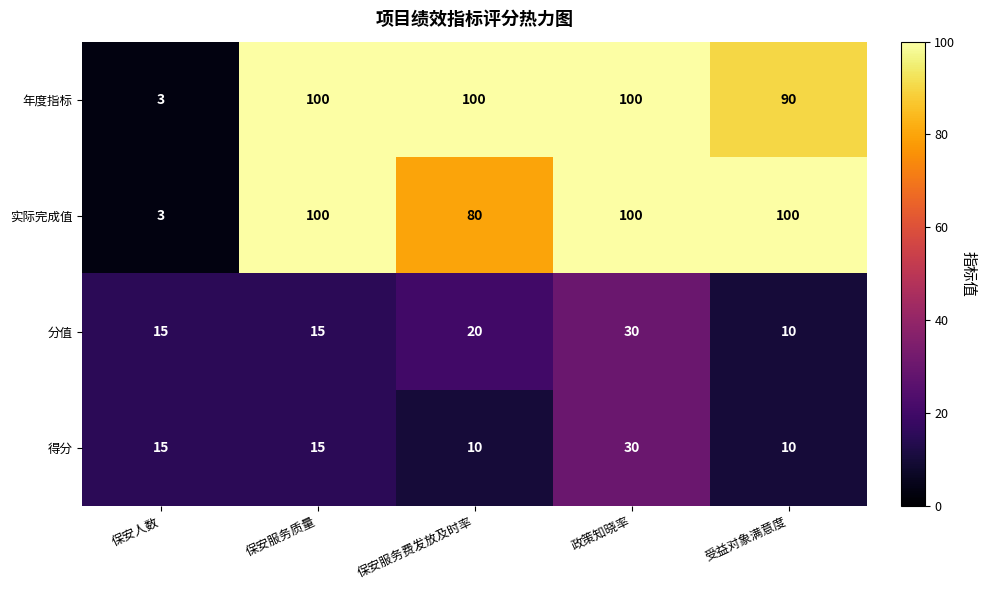

Where is 年度指标 nearest to the value 51?

受益对象满意度